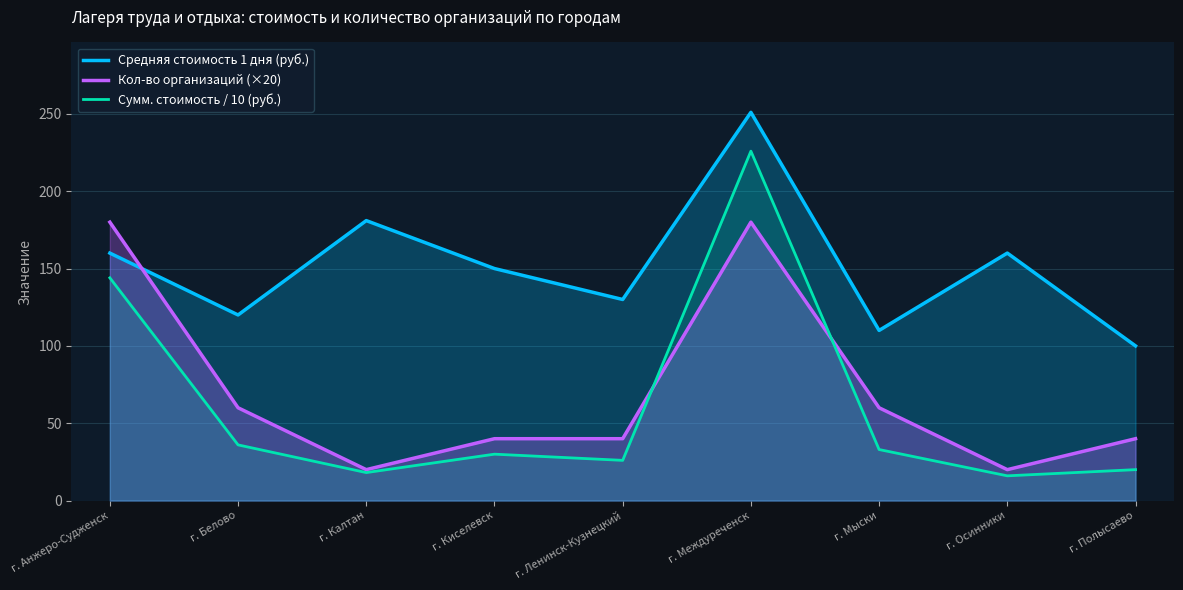

What is the label of the 6th point from the left?

г. Междуреченск